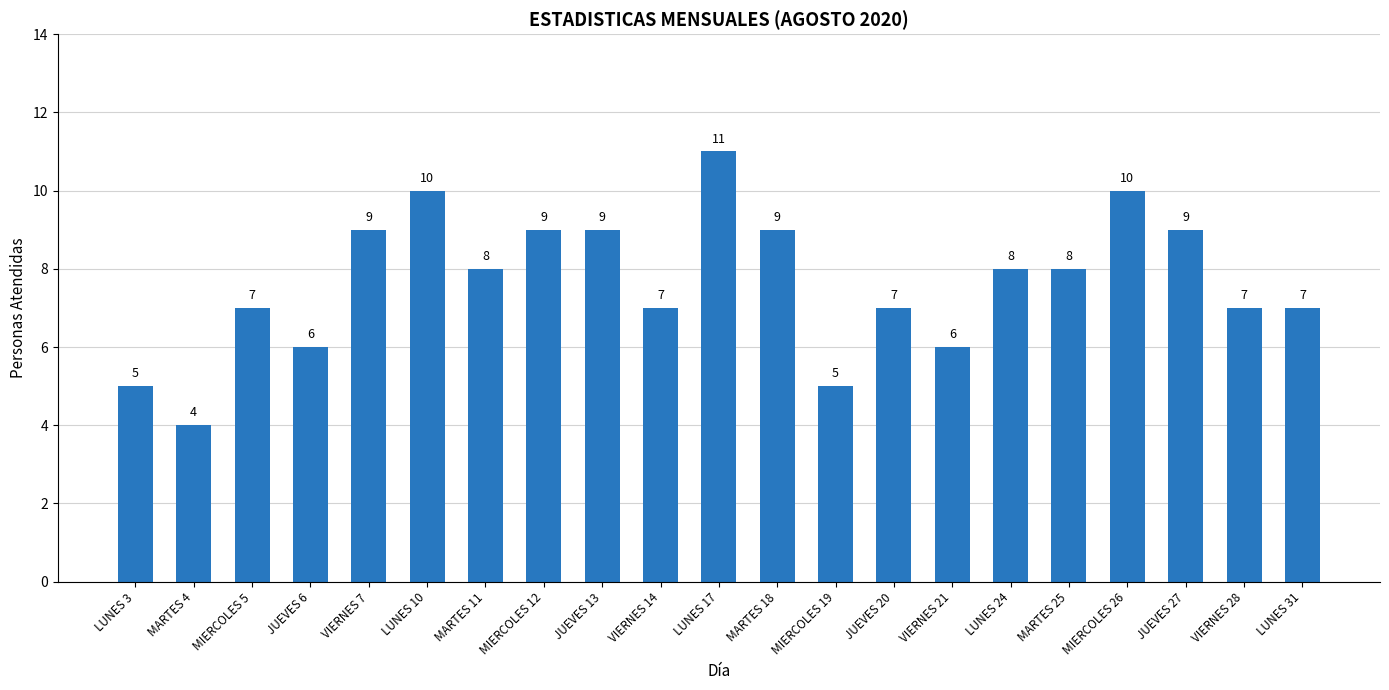

How many data points are less than 8?

10